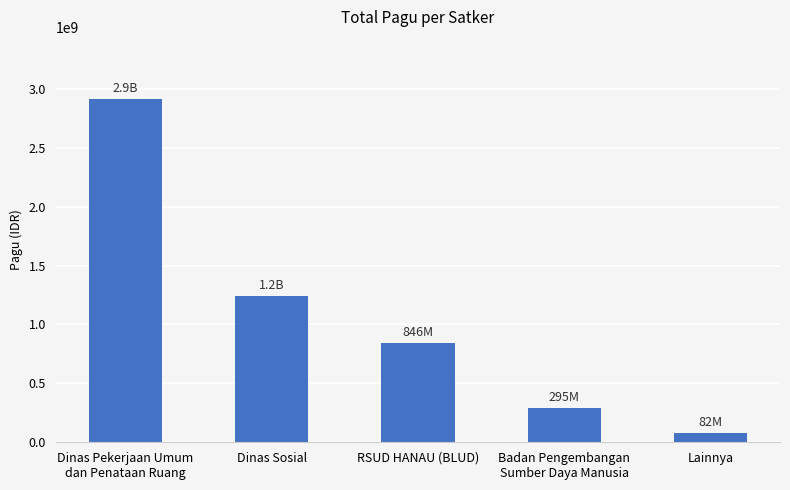

Rank the categories by value from highest to lowest.

Dinas Pekerjaan Umum
dan Penataan Ruang, Dinas Sosial, RSUD HANAU (BLUD), Badan Pengembangan
Sumber Daya Manusia, Lainnya